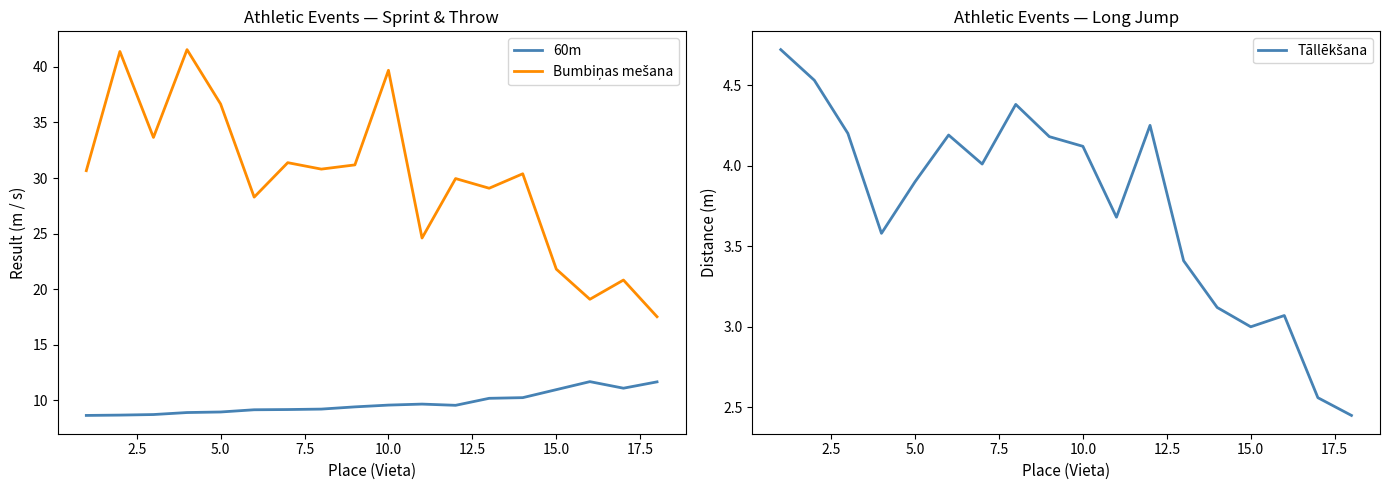

How many data points in Tāllēkšana are above 4?

9